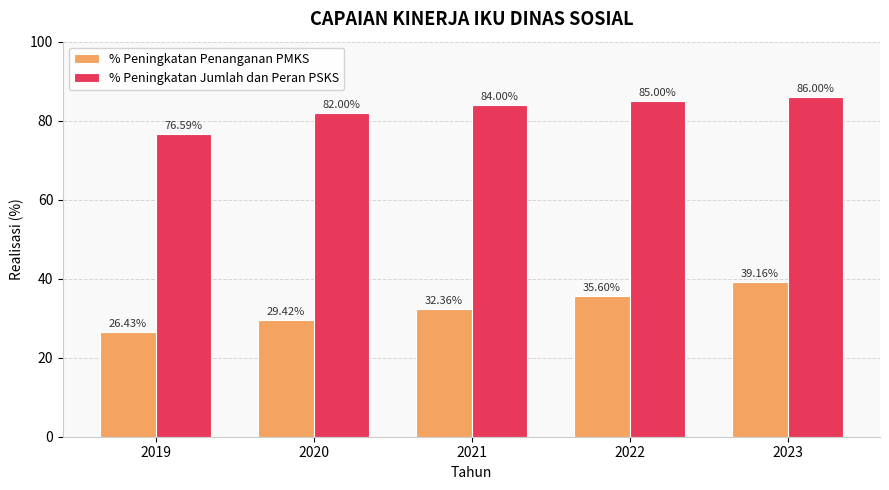

What are all the series names shown in the legend?

% Peningkatan Penanganan PMKS, % Peningkatan Jumlah dan Peran PSKS